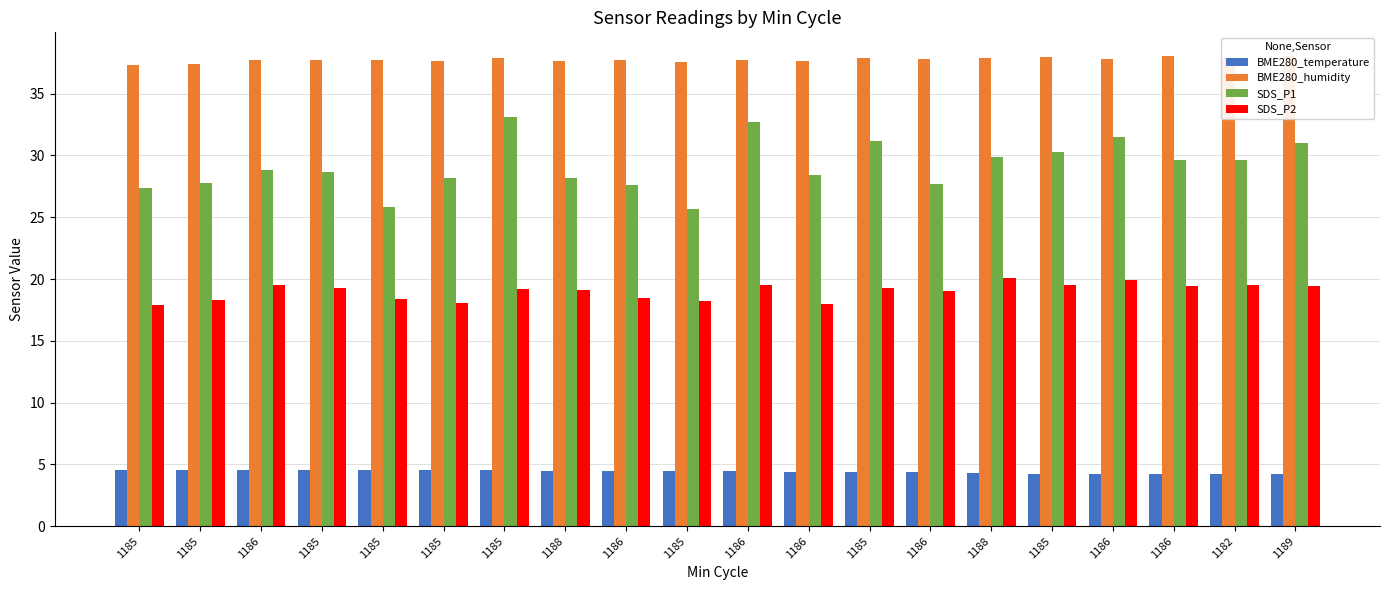

What is the sum of all SDS_P2 values?

380.1